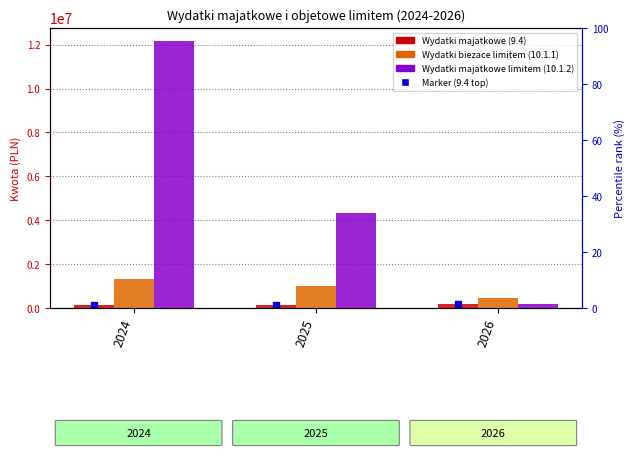

Is it true that Wydatki majatkowe limitem (10.1.2) equals 4311063.1 at 2025?

True